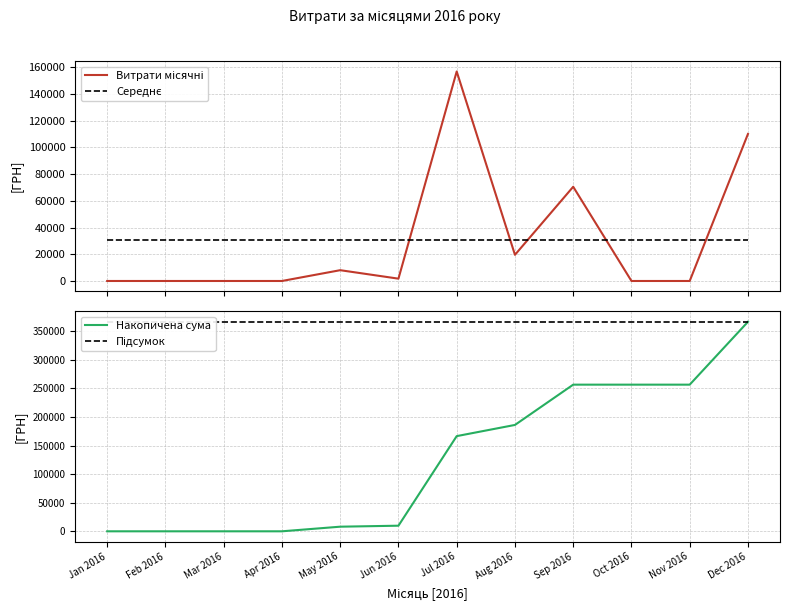

Does the chart display data point markers on the line(s)?

No